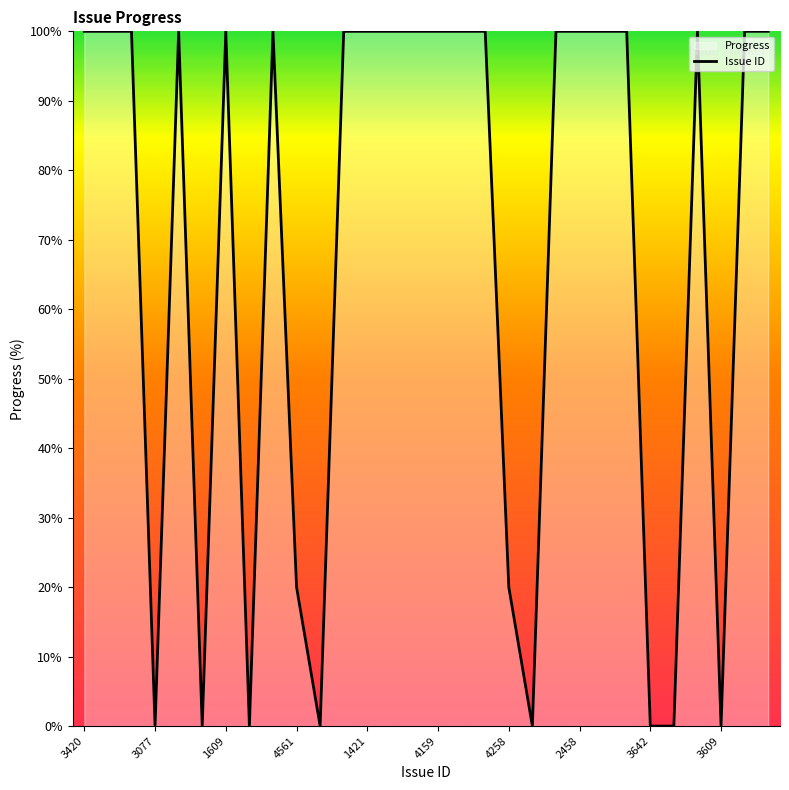

Which label corresponds to the largest value in the chart?

3420